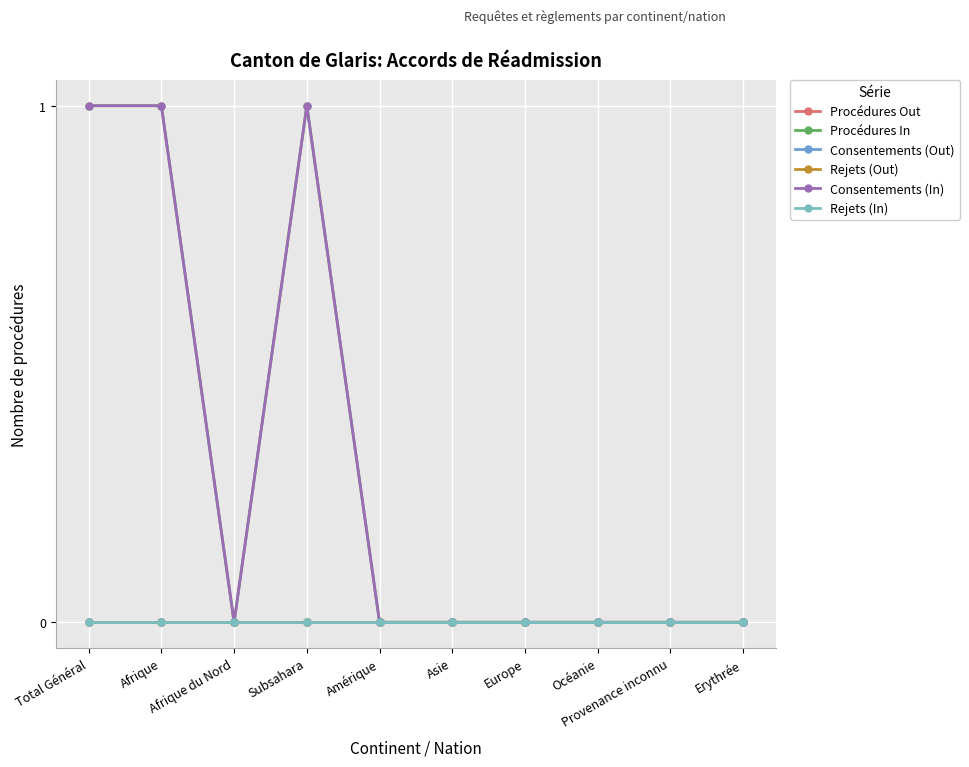

Which has a higher value, Asie or Erythrée?

Asie